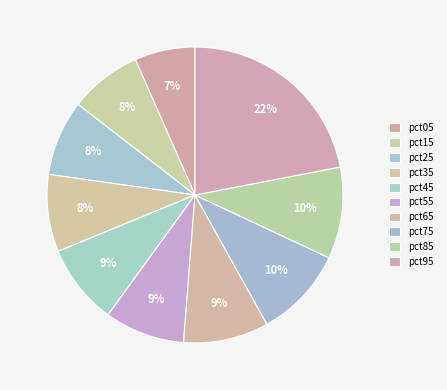

To the nearest percent, what portion does pct25 represent?

8%